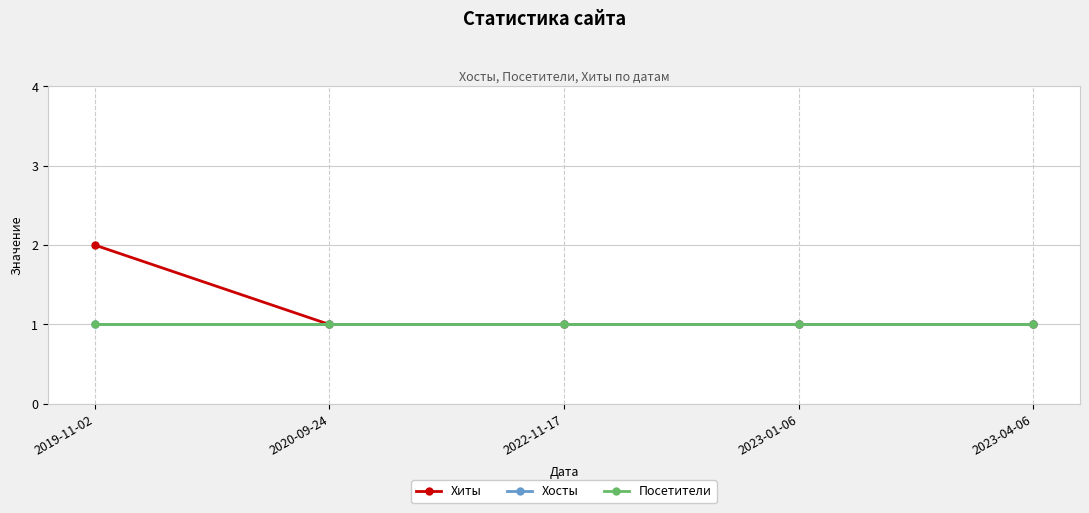

Is the value of Хосты at 2023-04-06 greater than the value of Посетители at 2022-11-17?

No